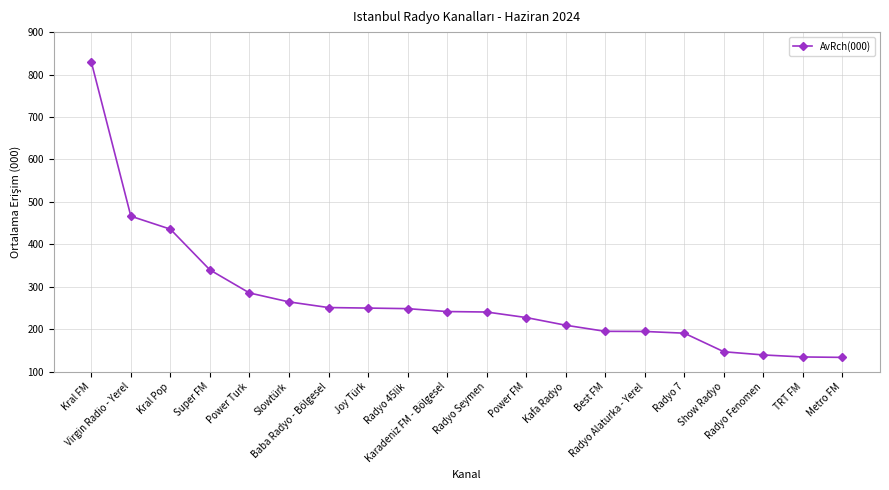

What is the label of the 18th point from the right?

Kral Pop